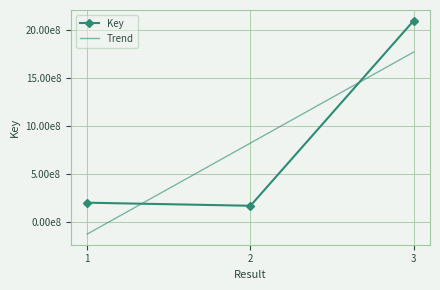

Is it true that Key equals 3454385113.4 at 3?

False